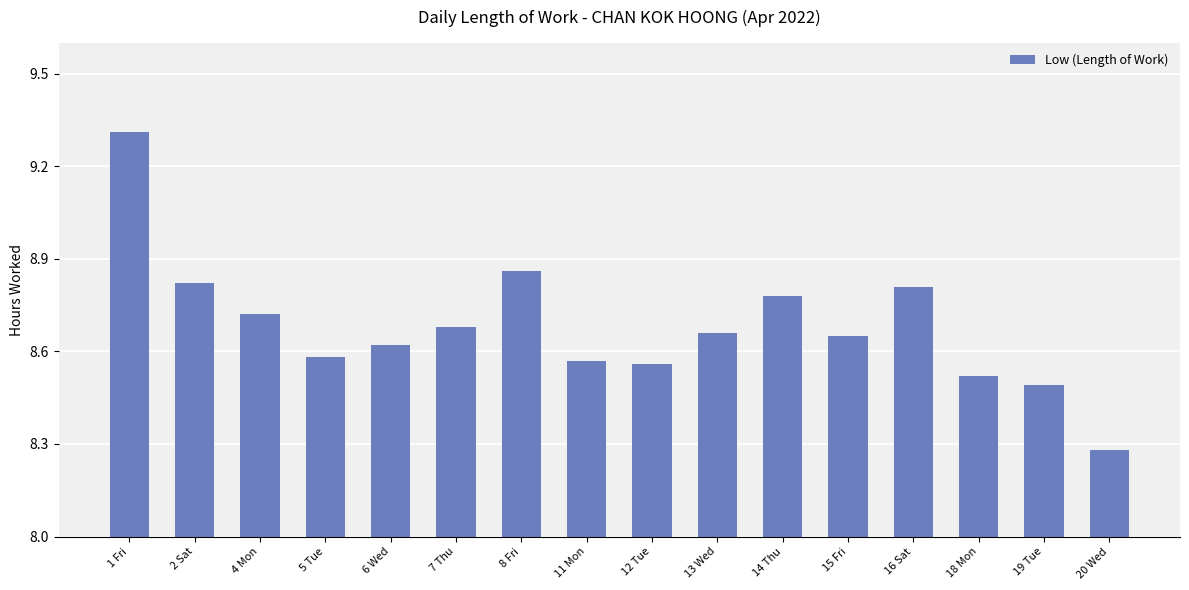

Which label corresponds to the largest value in the chart?

1 Fri